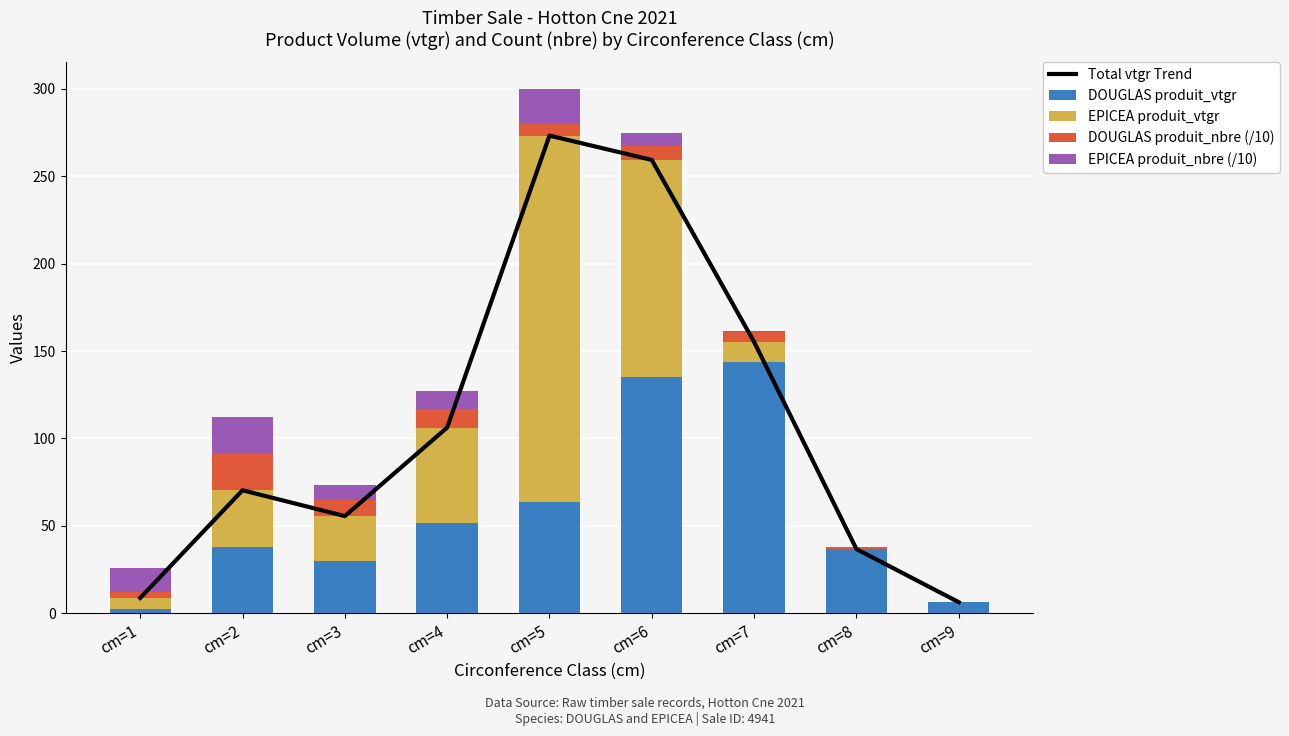

What is the difference between the EPICEA produit_nbre (/10) values at cm=7 and cm=8?

0.5